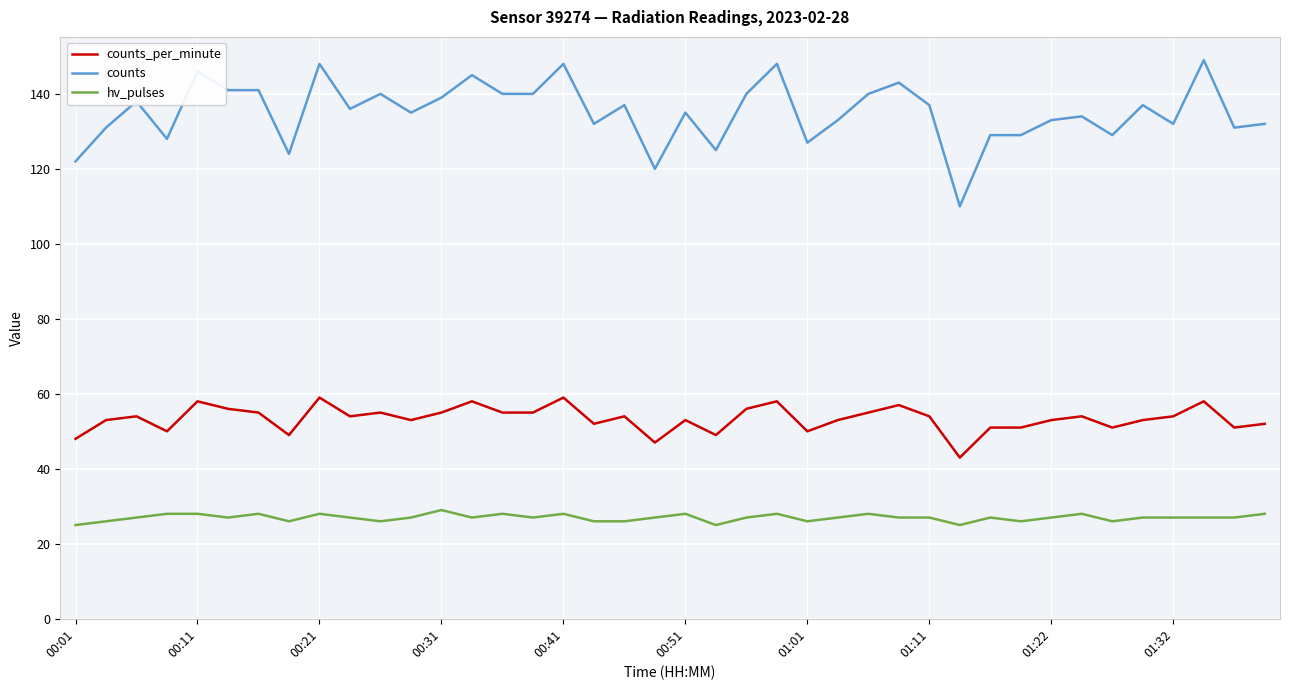

What is the difference between the maximum and minimum values in the hv_pulses series?

4